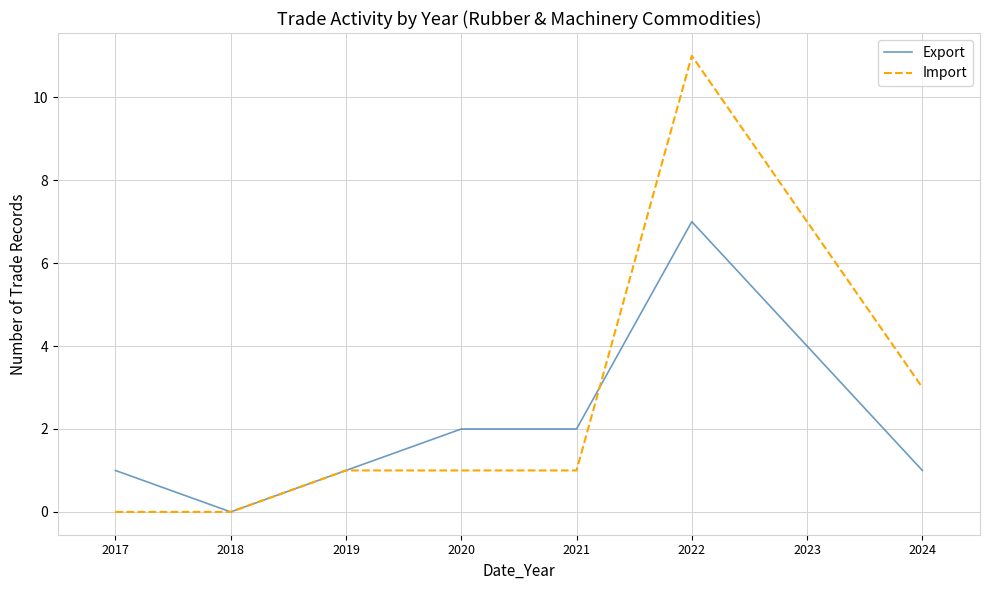

The Export series shows 2 at 2018. True or false?

False